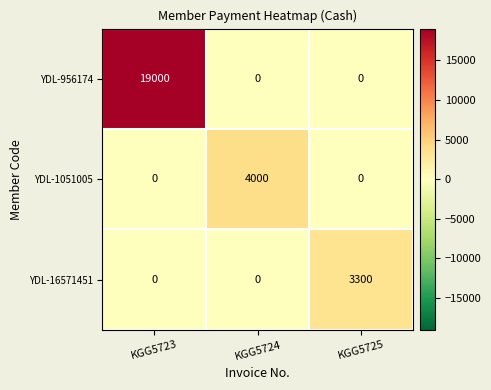

The YDL-956174 series shows 19000 at KGG5723. True or false?

True